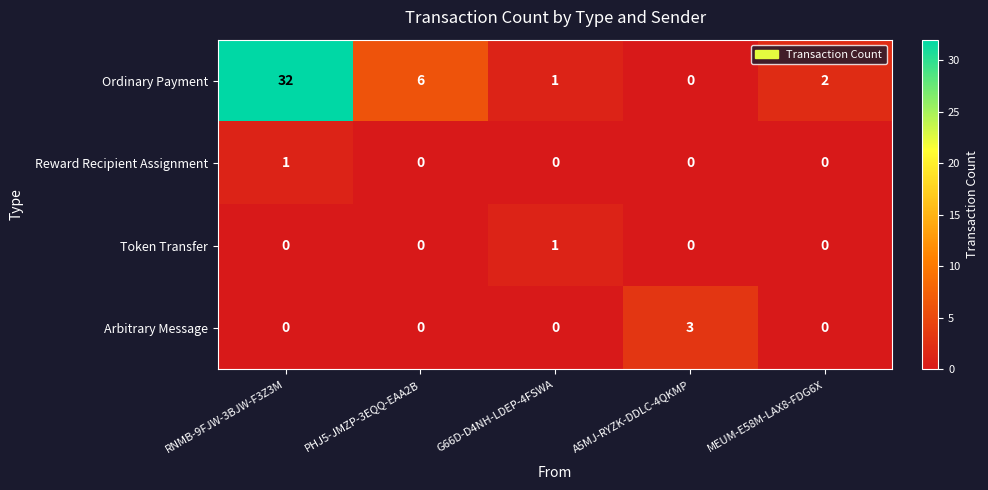

Where is Ordinary Payment nearest to the value 16?

PHJ5-JMZP-3EQQ-EAA2B